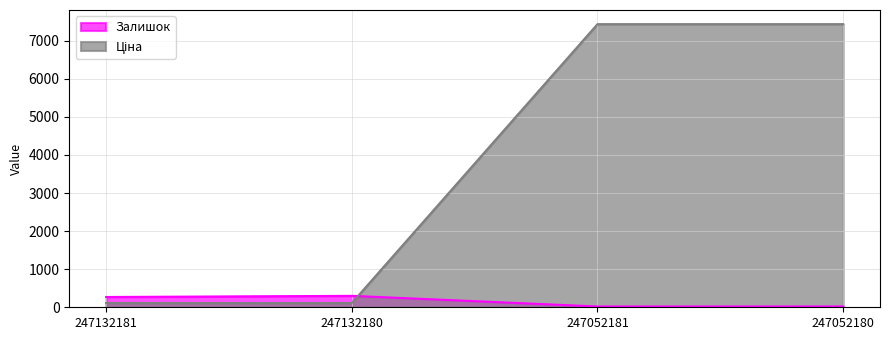

True or false: Залишок and Ціна cross at least once.

True